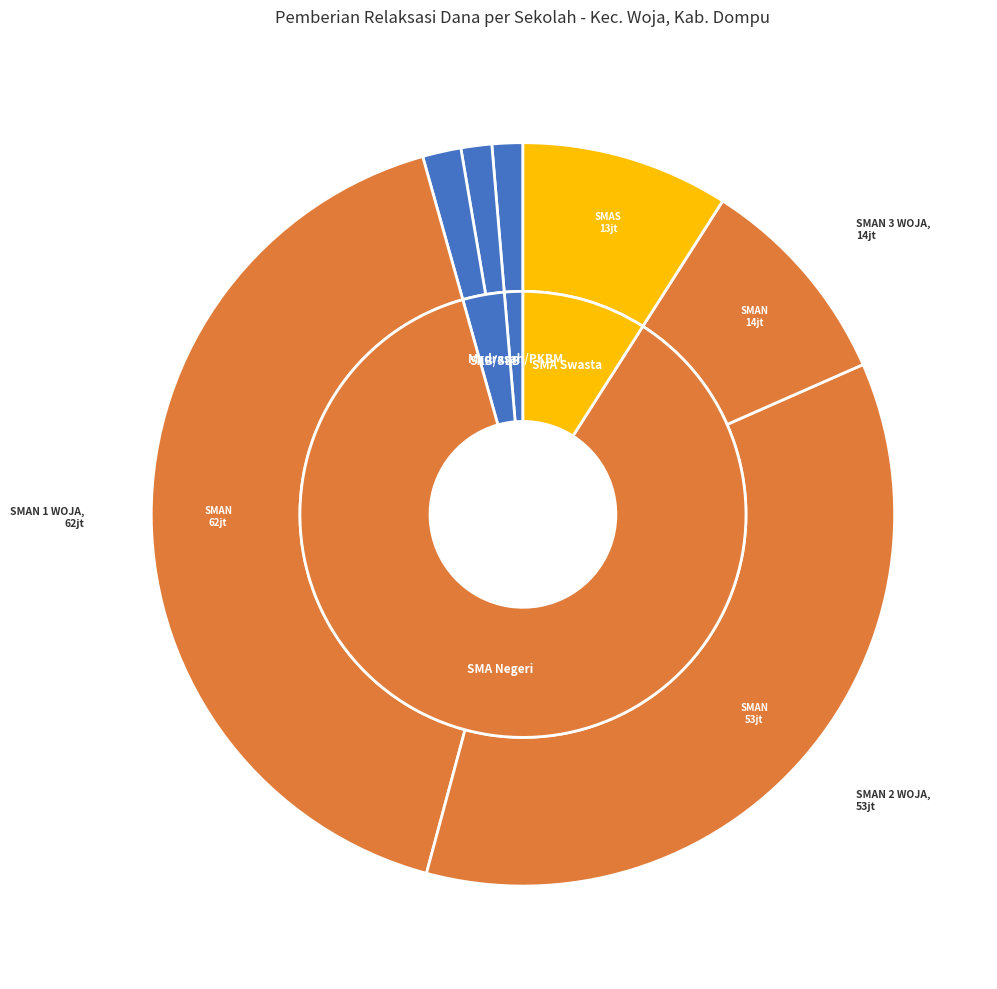

To the nearest percent, what is the combined percentage of PKBM MADAPRAMA JAYA and SMAS AR RAHMAH DOMPU?

9%